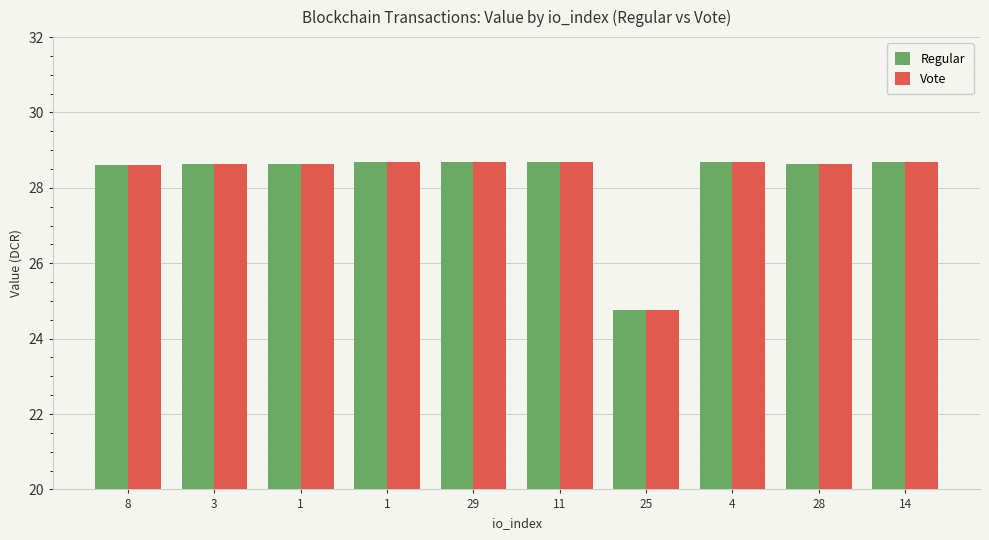

The Regular series shows 28.7 at 1. True or false?

True